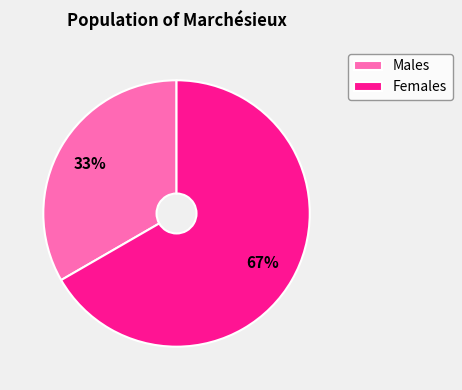

What is the ratio of the value at Females to the value at Males?

2.0